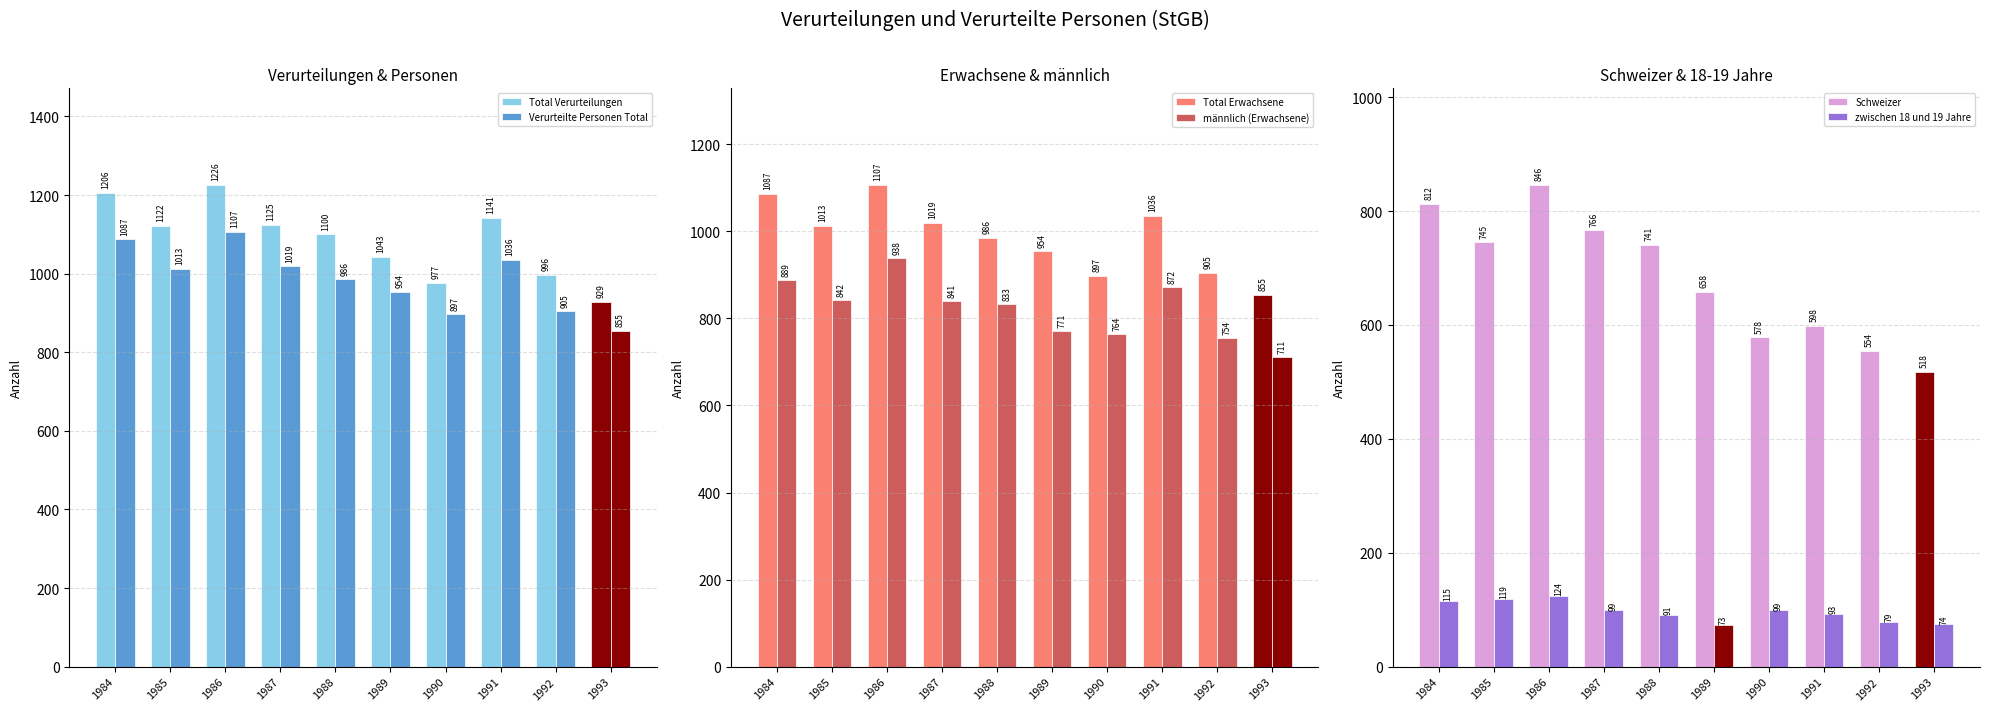

Which label corresponds to the largest value in the chart?

1986